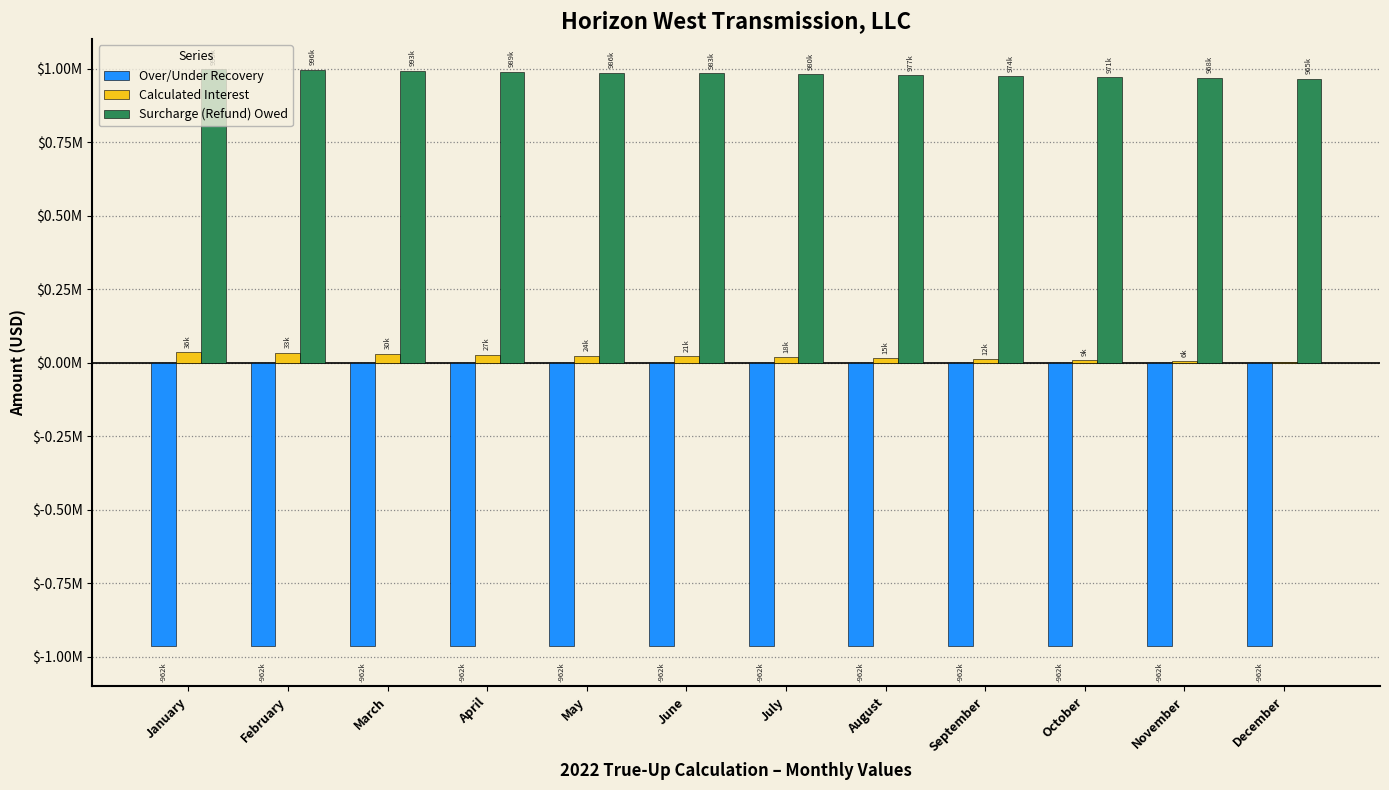

Reading right to left, transcribe all the data shown in this chart.

Over/Under Recovery: December=-962136.2	November=-962136.2	October=-962136.2	September=-962136.2	August=-962136.2	July=-962136.2	June=-962136.2	May=-962136.2	April=-962136.2	March=-962136.2	February=-962136.2	January=-962136.2
Calculated Interest: December=3038.8	November=6077.5	October=9116.2	September=12155.0	August=15193.7	July=18232.5	June=21271.2	May=24310.0	April=27348.7	March=30387.5	February=33426.2	January=36465.0
Surcharge (Refund) Owed: December=965174.9	November=968213.7	October=971252.4	September=974291.2	August=977329.9	July=980368.7	June=983407.4	May=986446.2	April=989484.9	March=992523.6	February=995562.4	January=998601.1